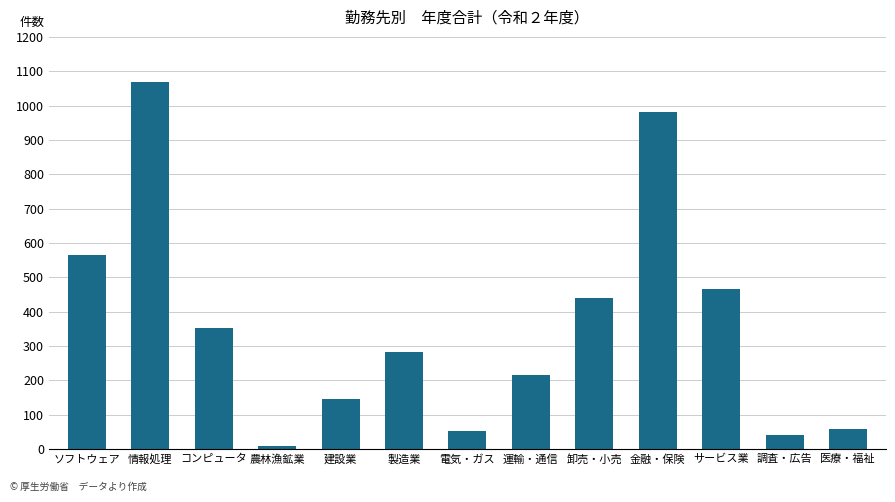

Which has a higher value, 農林漁鉱業 or 建設業?

建設業